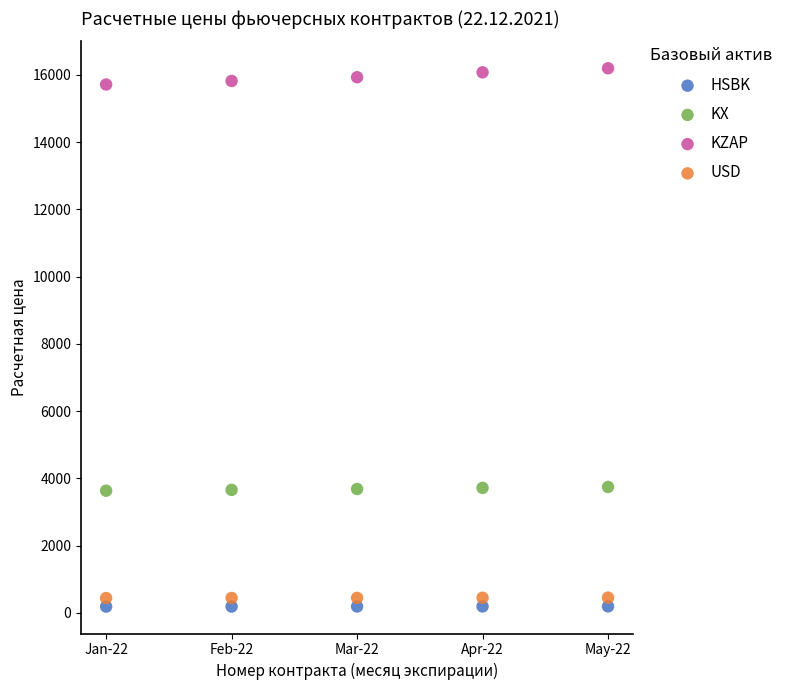

Which series reaches the minimum Y coordinate?

HSBK